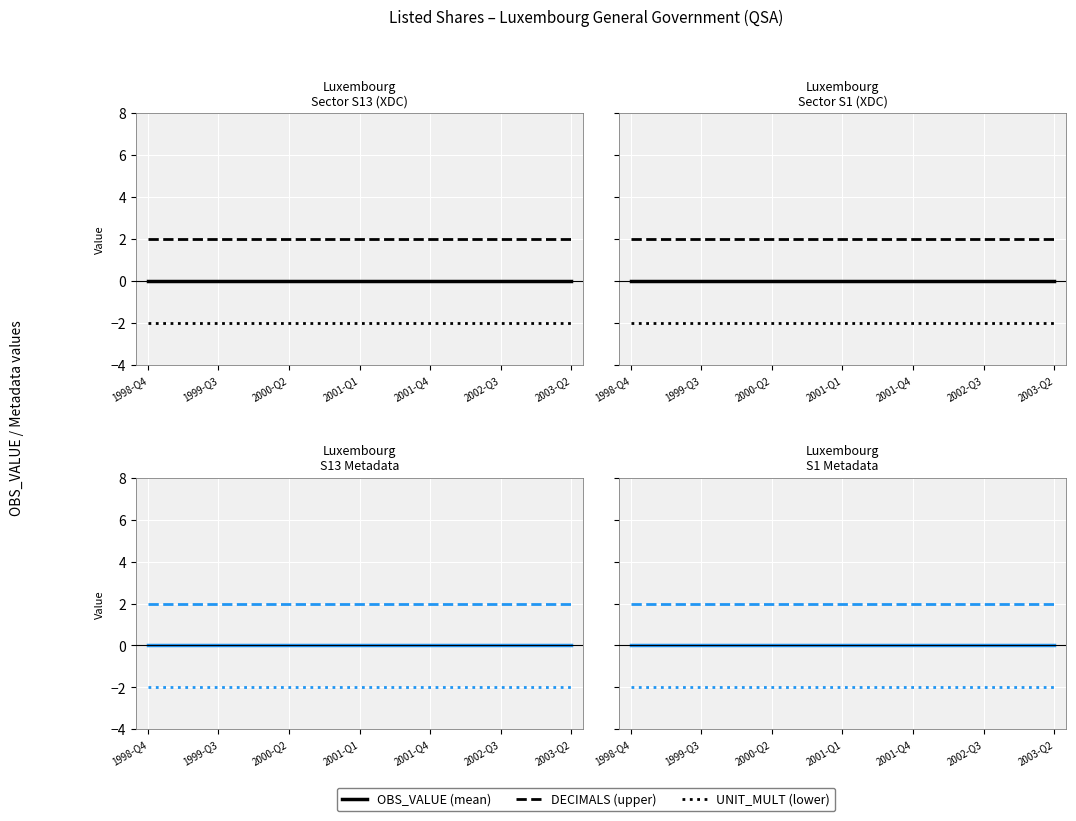

The value of DECIMALS (upper) at 17 is 2. True or false?

True